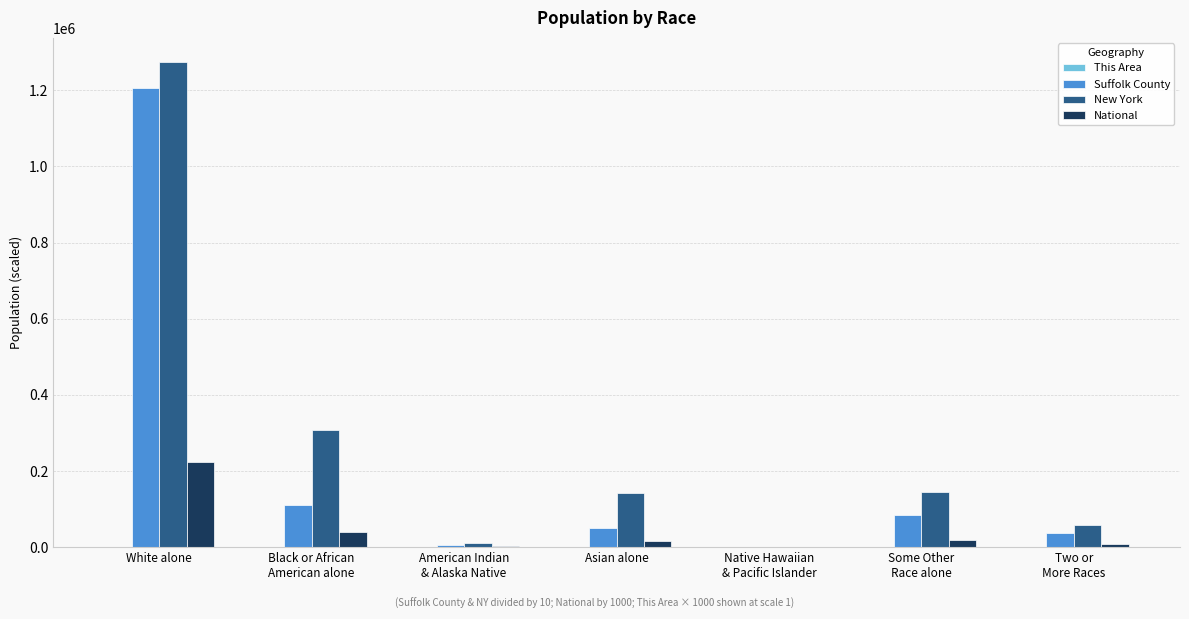

At which category is the sum across all series the highest?

White alone